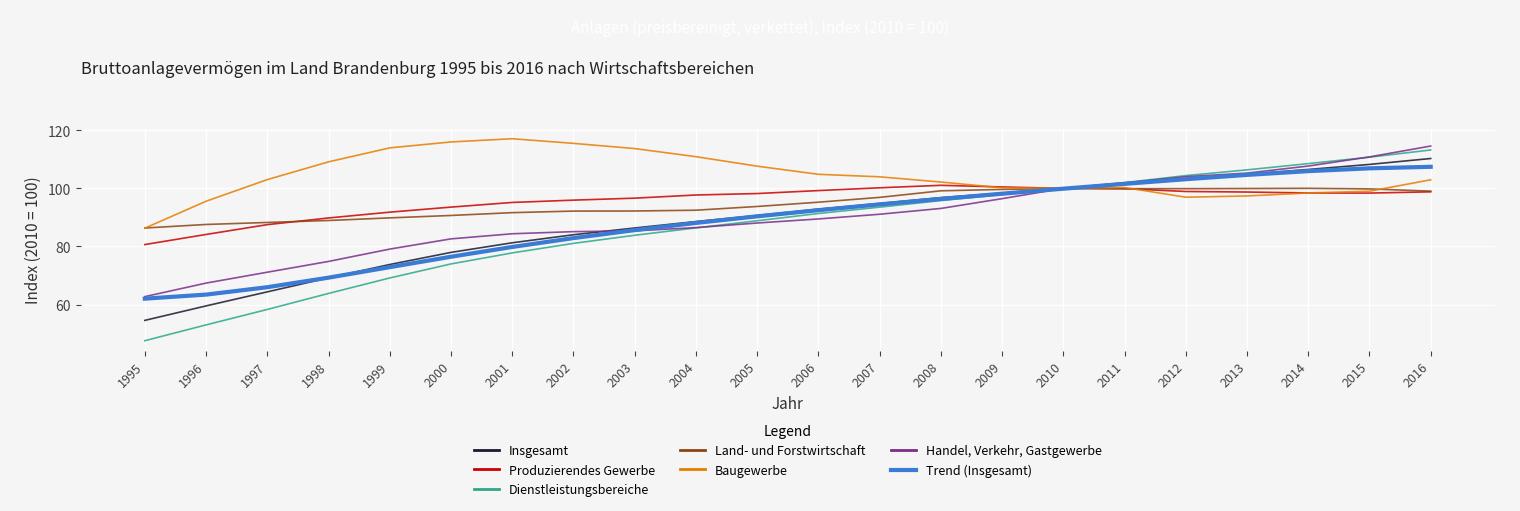

List the series in order of their peak value, highest first.

Baugewerbe, Handel, Verkehr, Gastgewerbe, Dienstleistungsbereiche, Insgesamt, Produzierendes Gewerbe, Land- und Forstwirtschaft